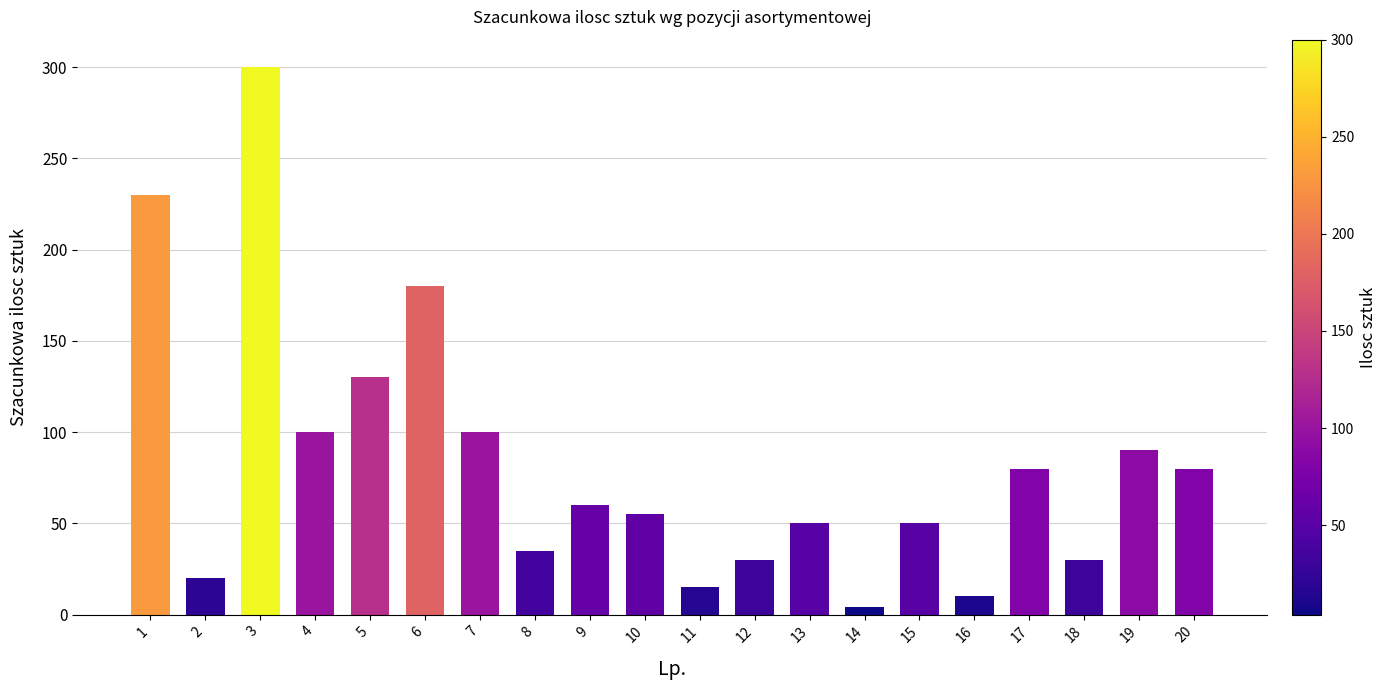

At which category does the chart reach its peak across all series?

3